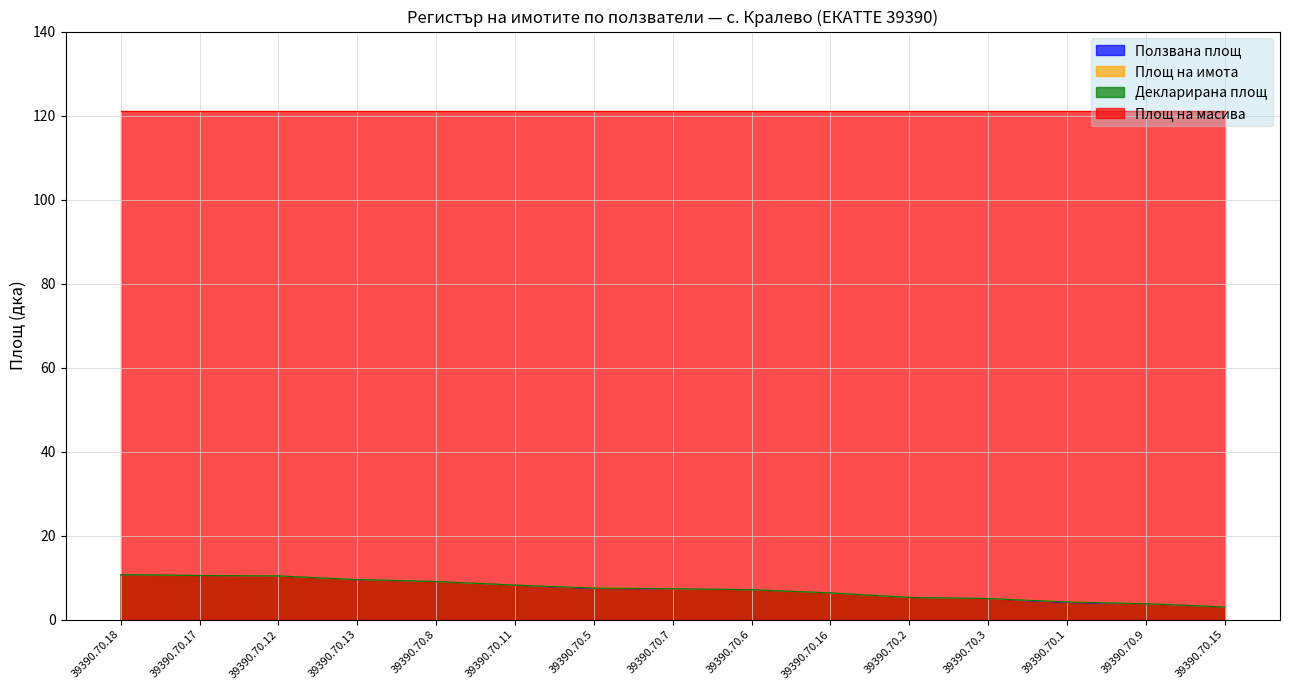

Does the chart have visible grid lines?

Yes